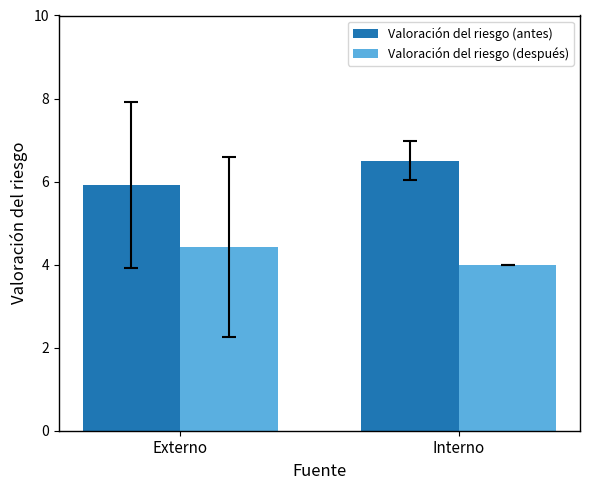

What is the value of the Valoración del riesgo (después) bar at the 2nd from the left?

4.0